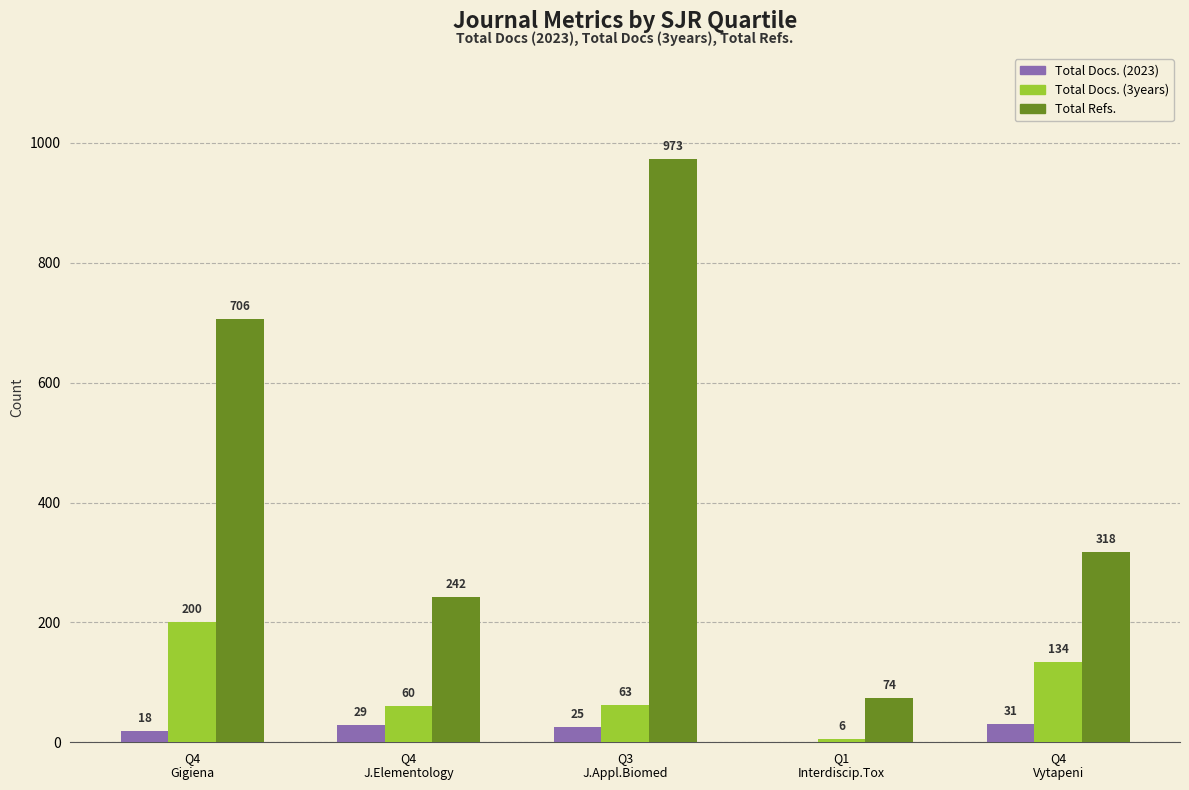

At which label does Total Docs. (3years) first exceed 63?

Q4
Gigiena